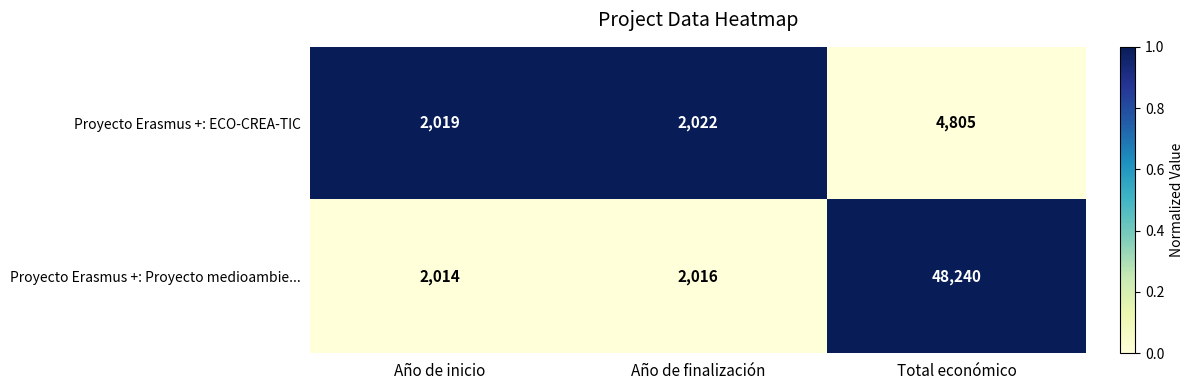

Which series has the largest total across all categories?

Proyecto Erasmus +: Proyecto medioambie...